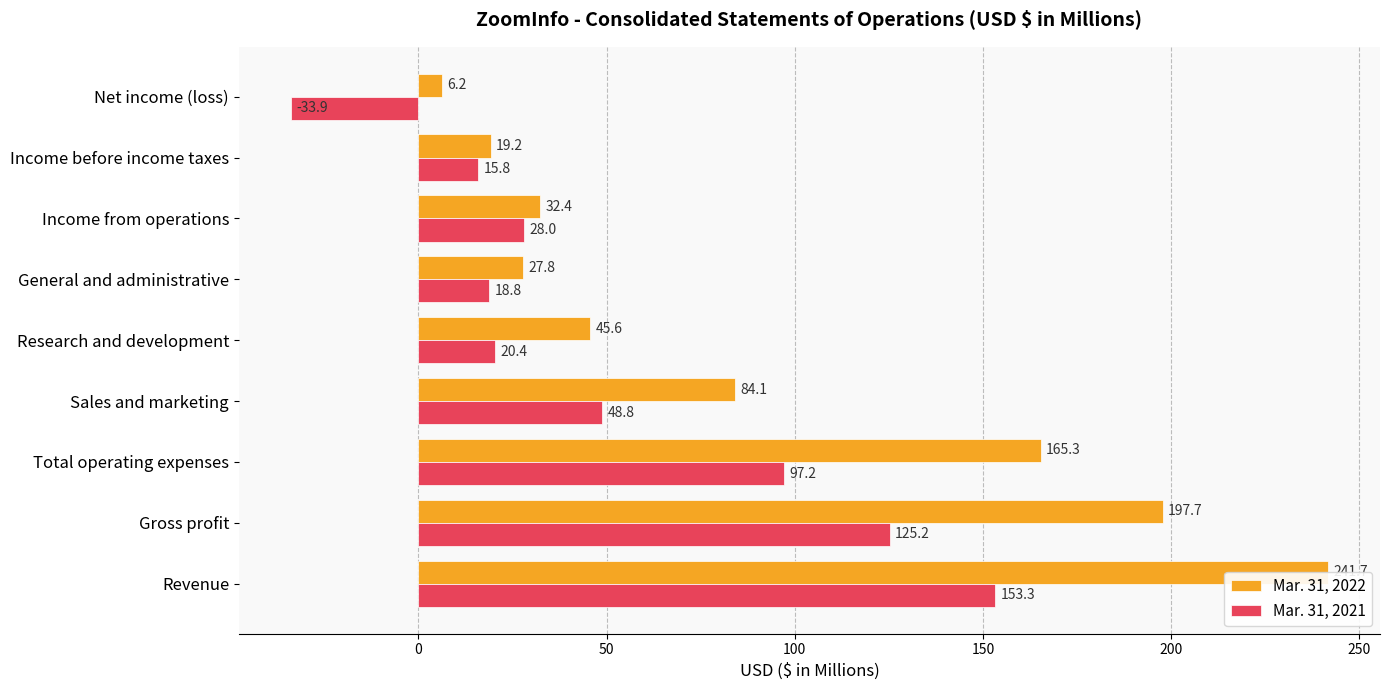

What is the value of the Mar. 31, 2022 bar at the 2nd from the left?

197.7